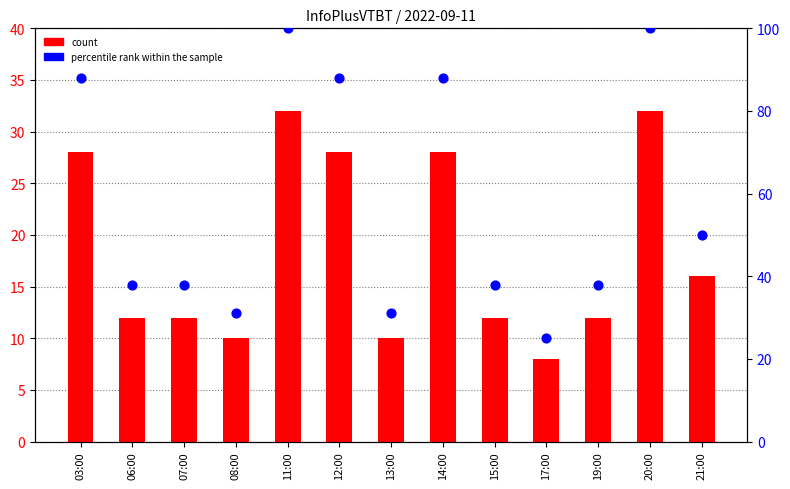

Is the value of percentile rank within the sample at 07:00 greater than the value of count at 11:00?

Yes